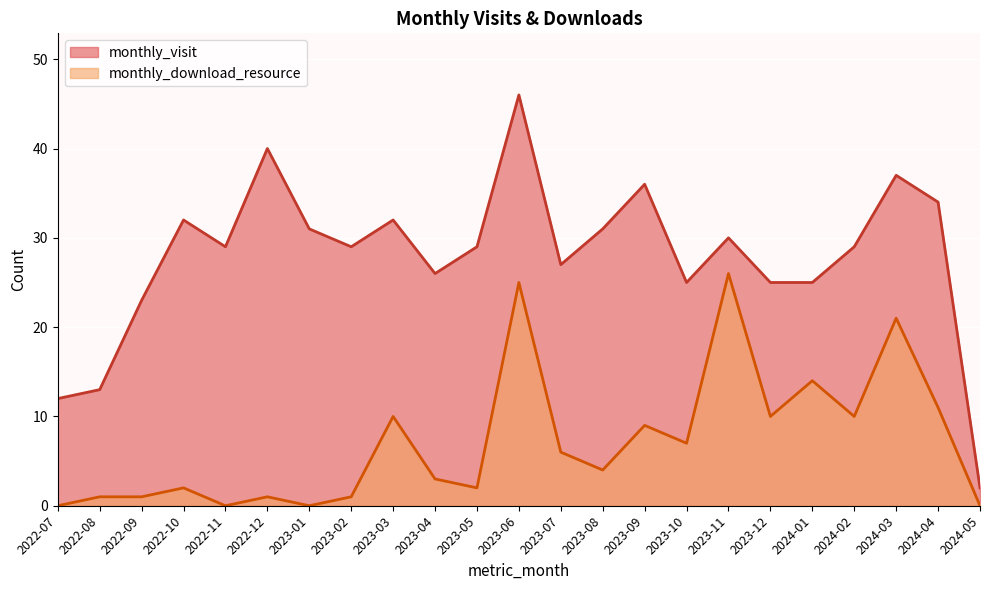

Reading right to left, what are all the values shown in this chart?

monthly_visit: 2024-05=2	2024-04=34	2024-03=37	2024-02=29	2024-01=25	2023-12=25	2023-11=30	2023-10=25	2023-09=36	2023-08=31	2023-07=27	2023-06=46	2023-05=29	2023-04=26	2023-03=32	2023-02=29	2023-01=31	2022-12=40	2022-11=29	2022-10=32	2022-09=23	2022-08=13	2022-07=12
monthly_download_resource: 2024-05=0	2024-04=11	2024-03=21	2024-02=10	2024-01=14	2023-12=10	2023-11=26	2023-10=7	2023-09=9	2023-08=4	2023-07=6	2023-06=25	2023-05=2	2023-04=3	2023-03=10	2023-02=1	2023-01=0	2022-12=1	2022-11=0	2022-10=2	2022-09=1	2022-08=1	2022-07=0